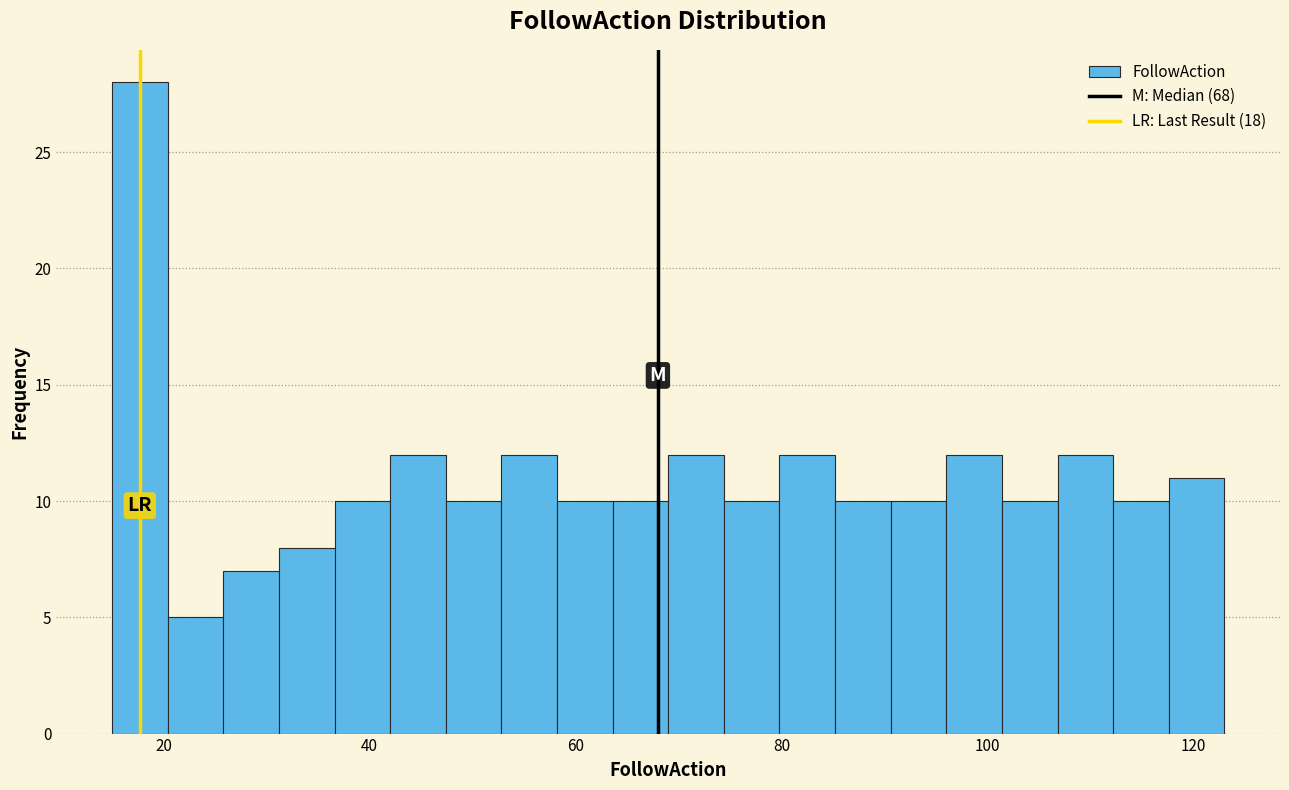

Read against the x-axis, roughly where is the centre of the tallest bar?

18